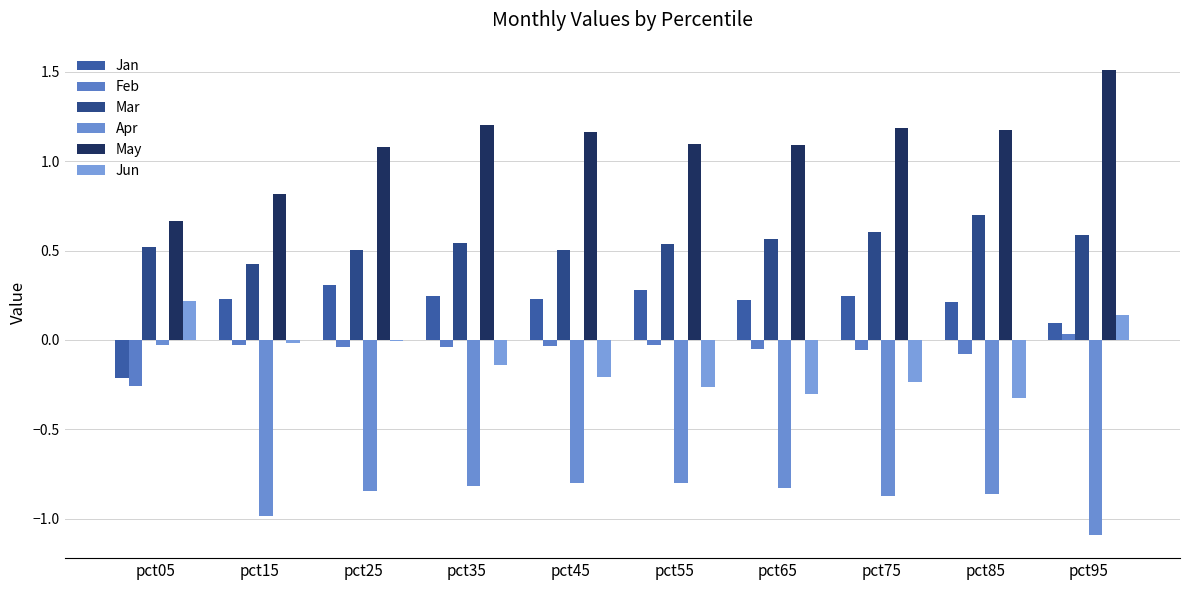

Which series has the largest range (max minus min)?

Apr